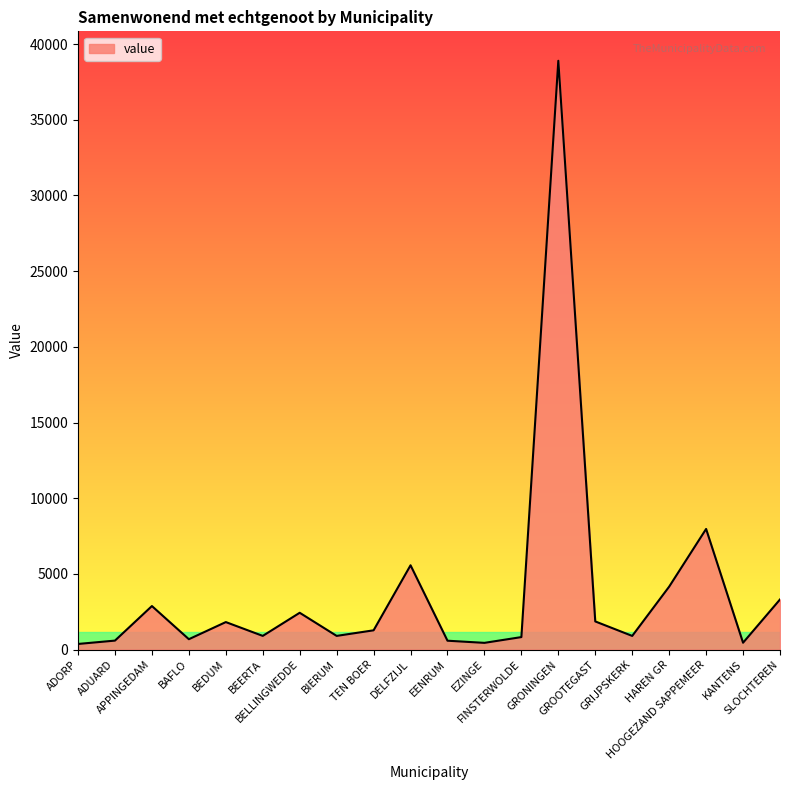

What is the difference between the maximum and second lowest values?

38461